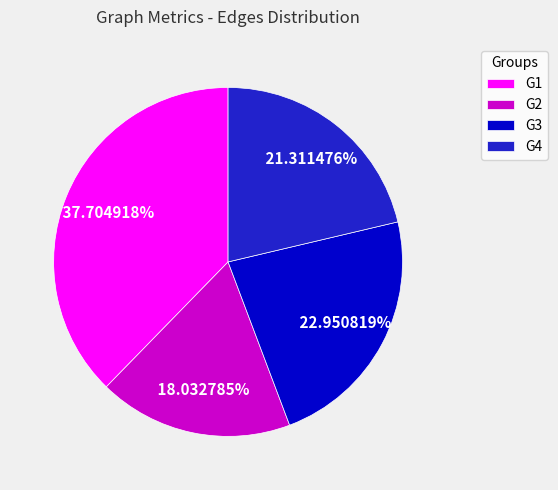

Does G4 account for over 50% of the chart?

No